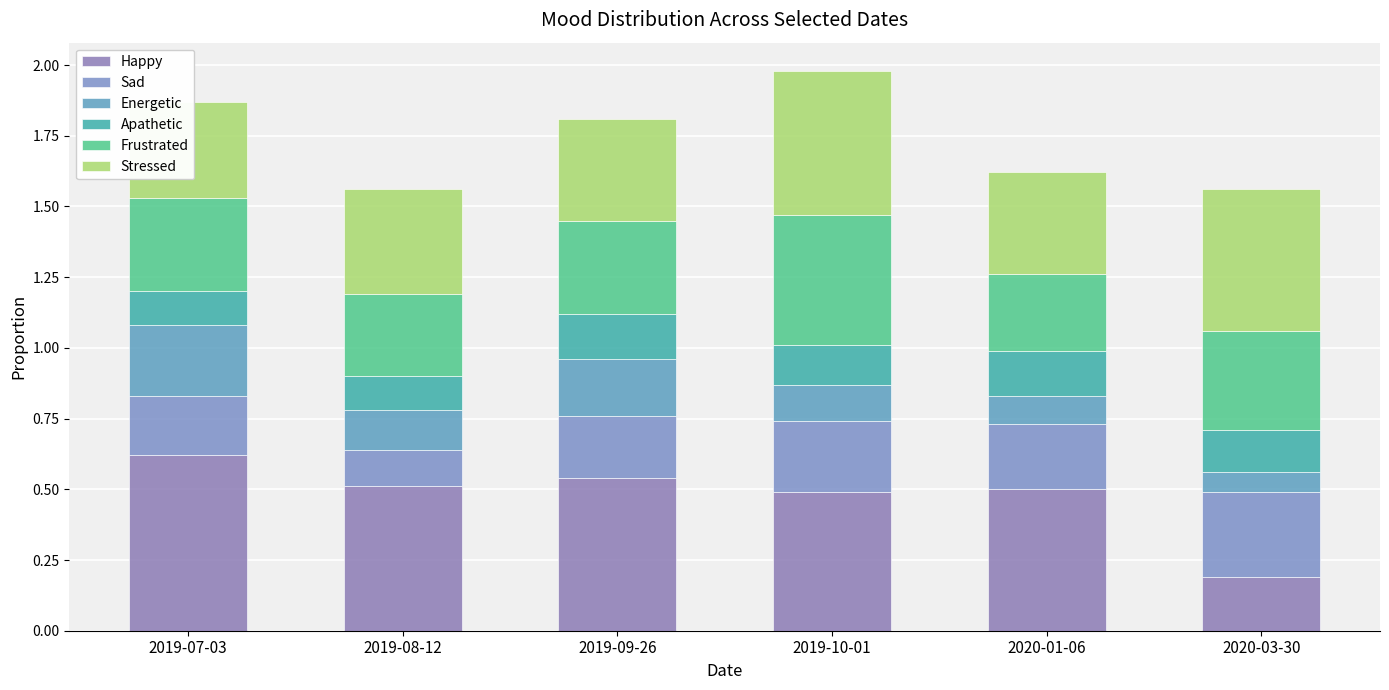

What position from the left is 2019-08-12?

2